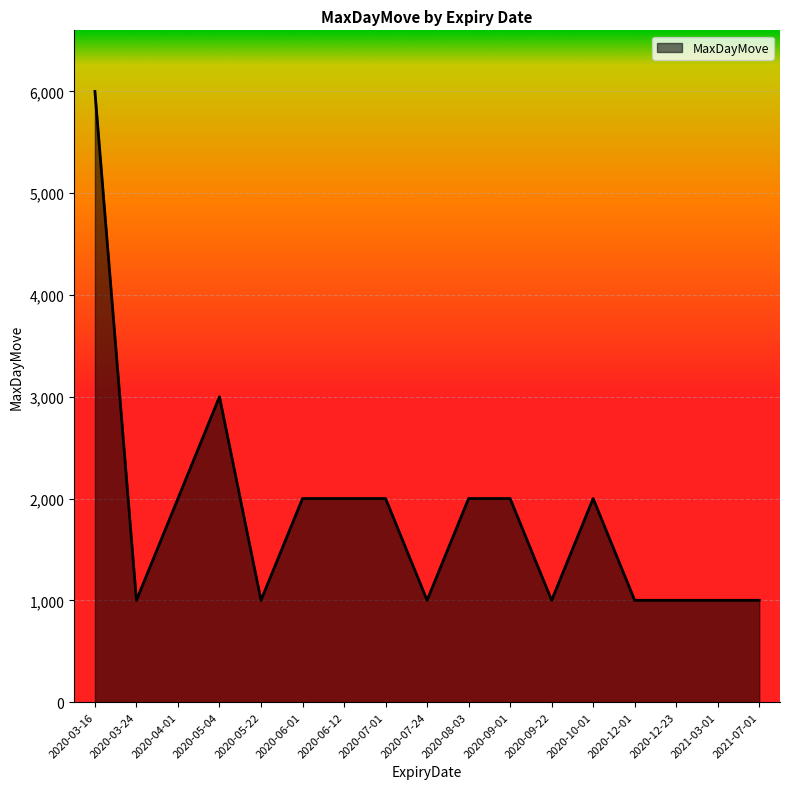

What is the ratio of the value at 2020-07-24 to the value at 2021-03-01?

1.0